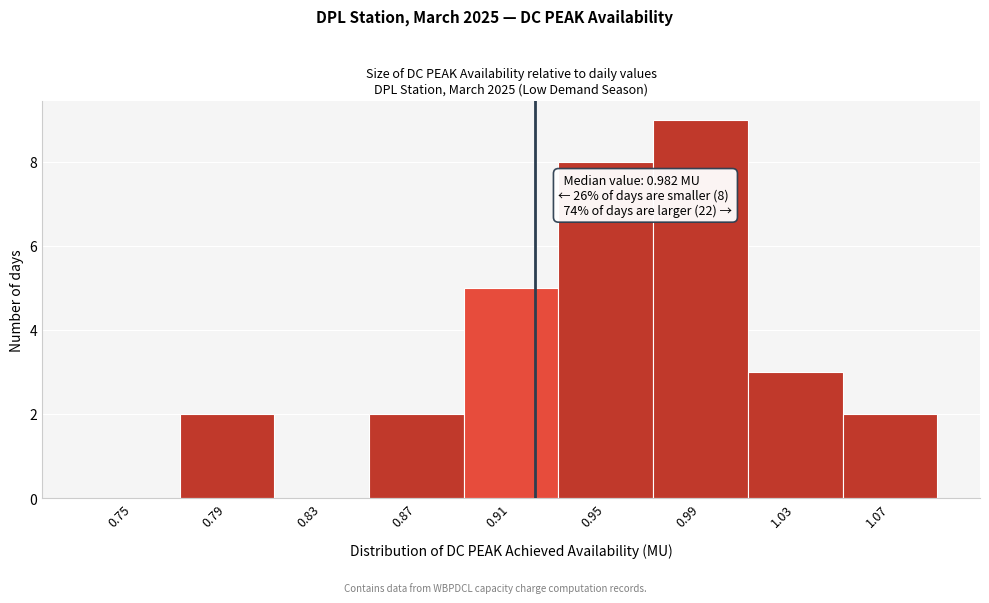

Reading left to right, what are all the values shown in this chart?

0.75=0	0.79=2	0.83=0	0.87=2	0.91=5	0.95=8	0.99=9	1.03=3	1.07=2